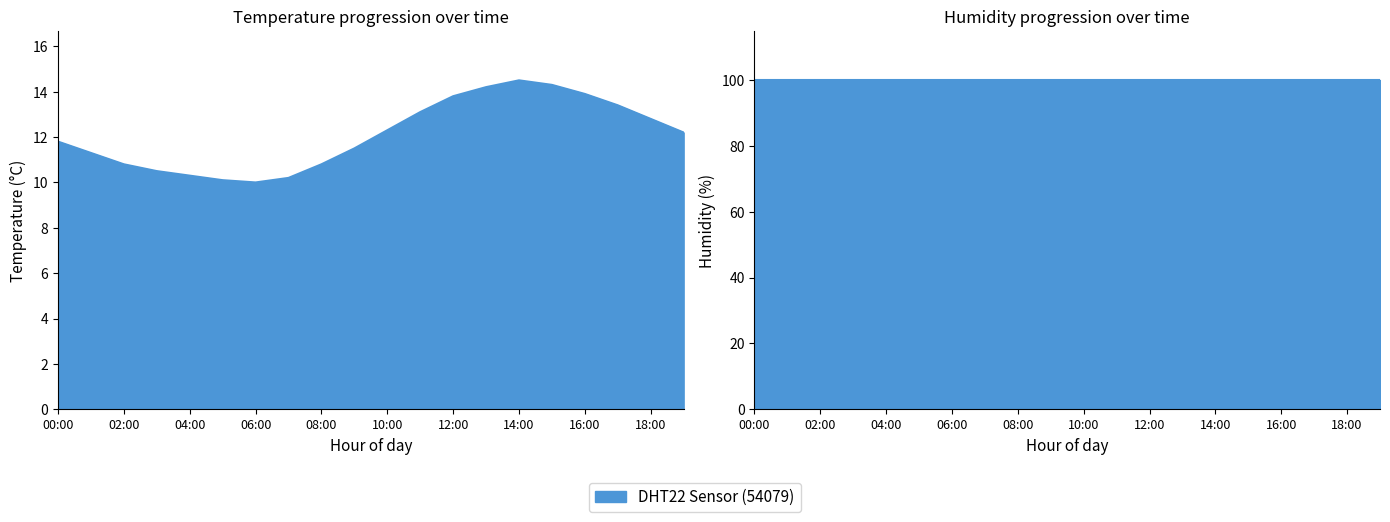

Reading left to right, what are all the values shown in this chart?

00:00=11.8	01:00=11.3	02:00=10.8	03:00=10.5	04:00=10.3	05:00=10.1	06:00=10.0	07:00=10.2	08:00=10.8	09:00=11.5	10:00=12.3	11:00=13.1	12:00=13.8	13:00=14.2	14:00=14.5	15:00=14.3	16:00=13.9	17:00=13.4	18:00=12.8	19:00=12.2